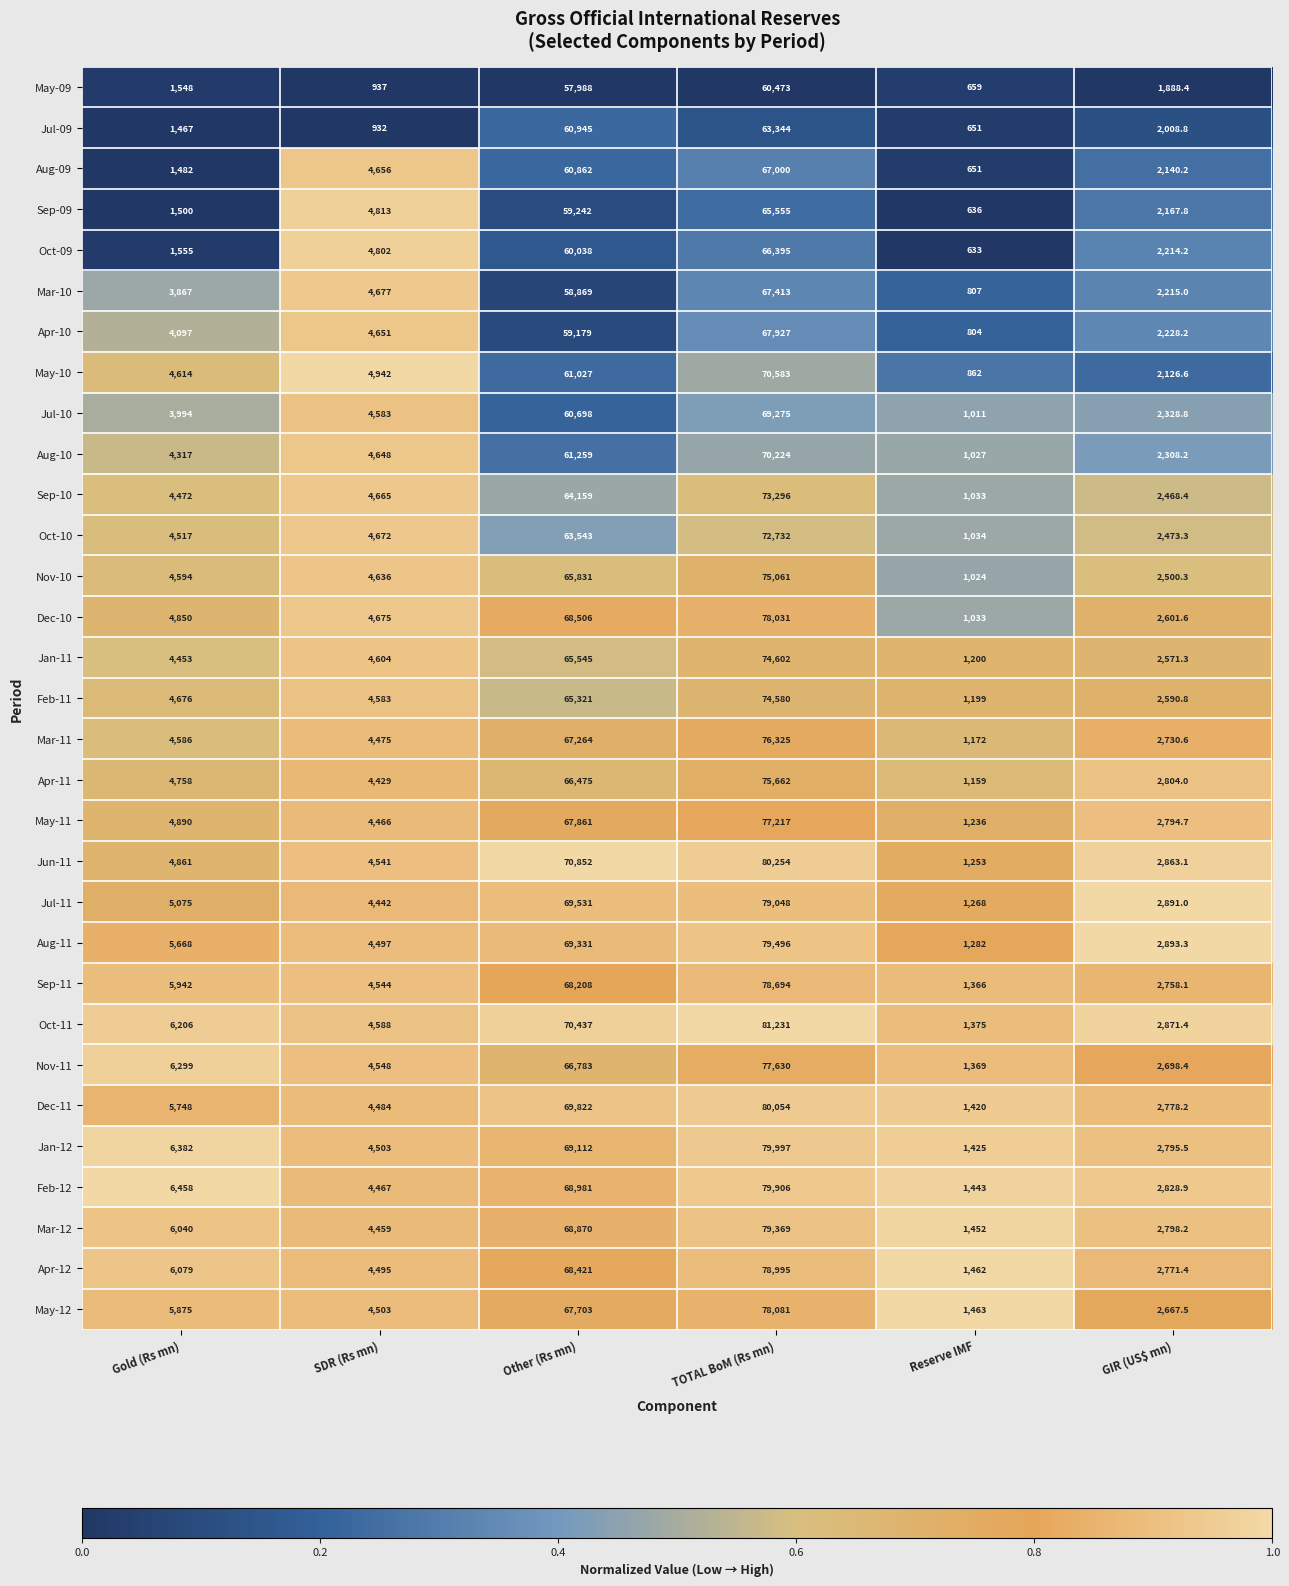

Rank the categories by Aug-10 value from lowest to highest.

Reserve IMF, GIR (US$ mn), Gold (Rs mn), SDR (Rs mn), Other (Rs mn), TOTAL BoM (Rs mn)